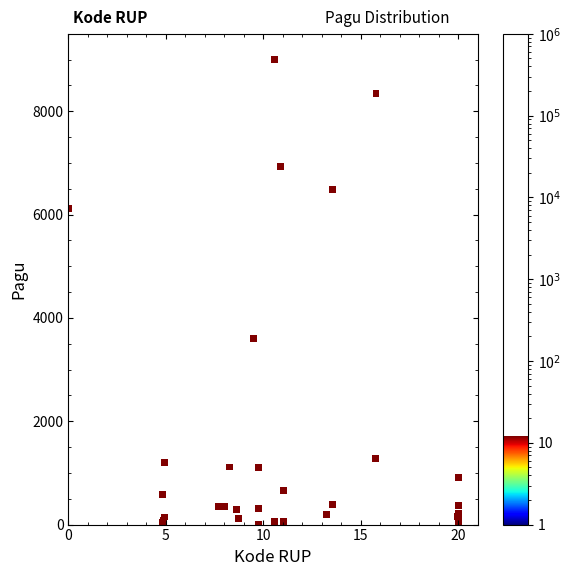

What Y value in the scatter plot is closest to 4500?

3610.9